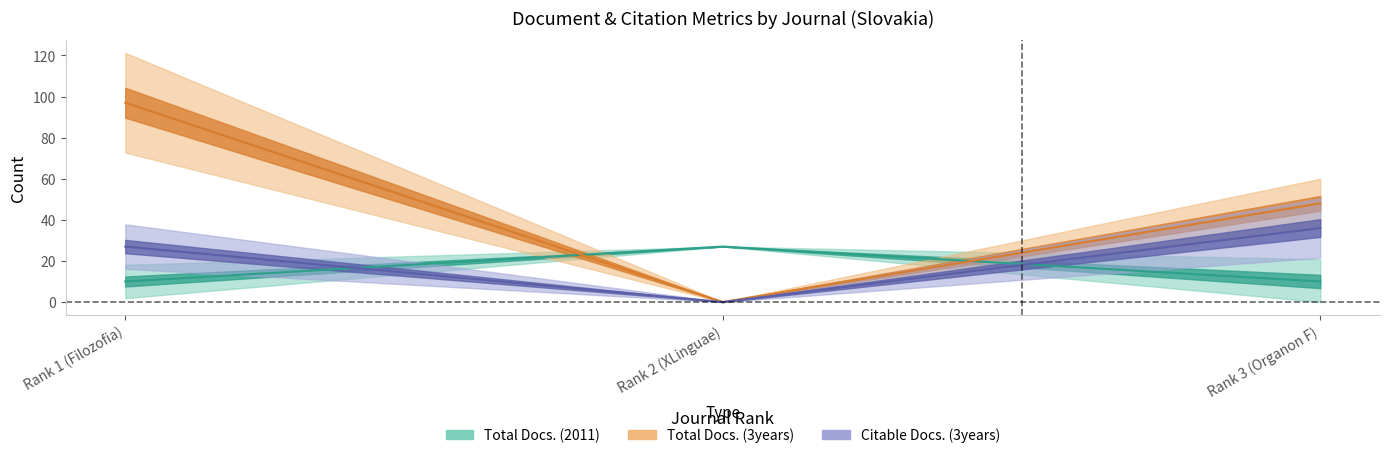

Reading right to left, what are all the values shown in this chart?

Total Docs. (2011): Rank 3 (Organon F)=10	Rank 2 (XLinguae)=27	Rank 1 (Filozofia)=10
Total Docs. (3years): Rank 3 (Organon F)=48	Rank 2 (XLinguae)=0	Rank 1 (Filozofia)=97
Total Refs.: Rank 3 (Organon F)=36	Rank 2 (XLinguae)=0	Rank 1 (Filozofia)=27